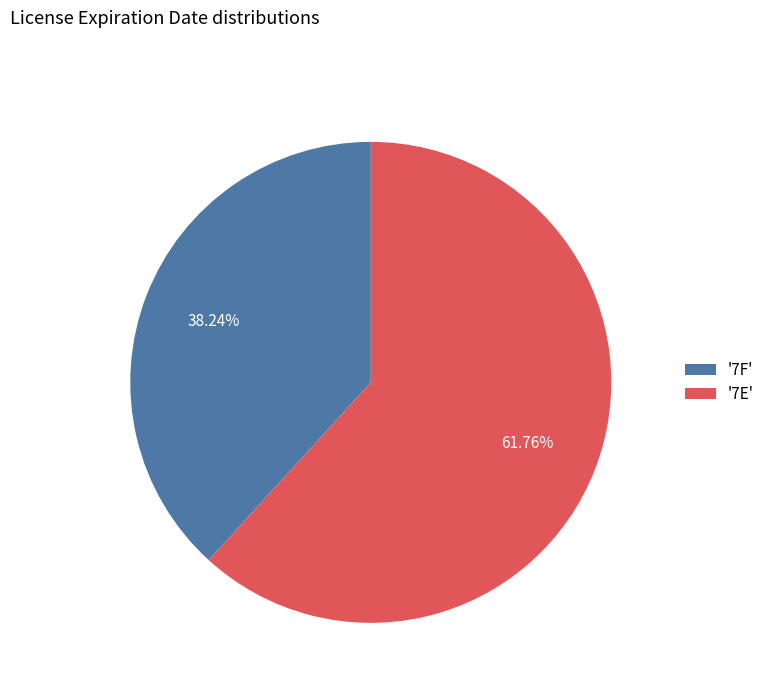

Do '7E' and '7F' together represent more than half of the pie?

Yes